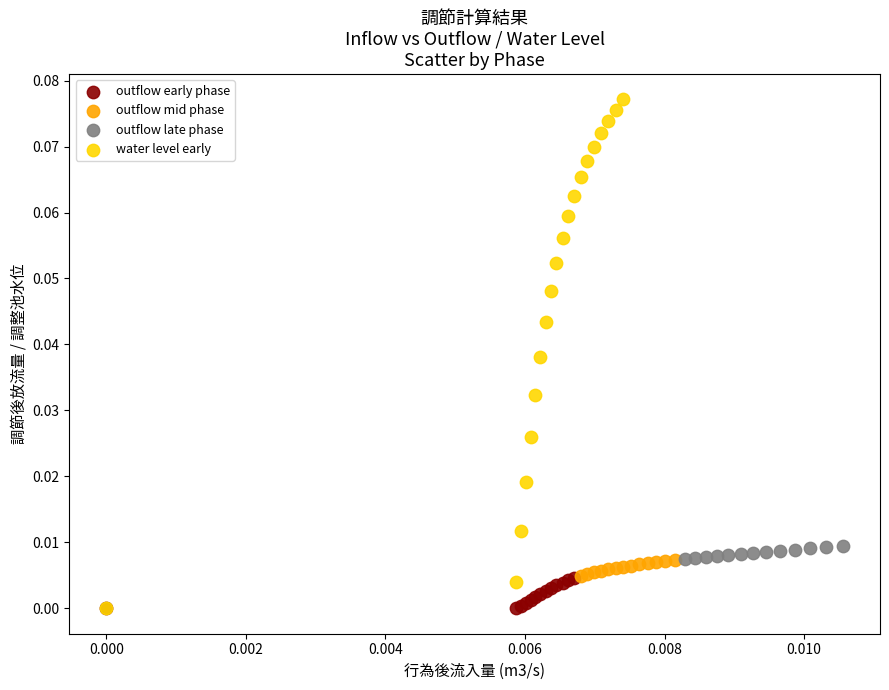

Which series has the largest Y range (max minus min)?

water level early